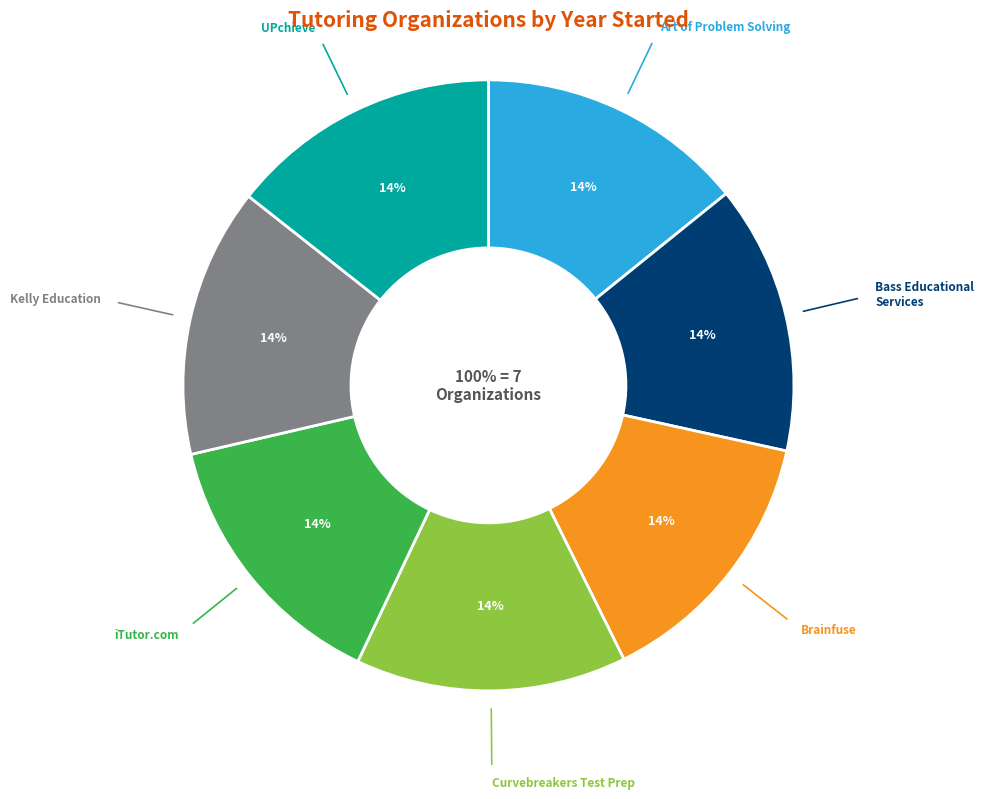

To the nearest percent, what percentage of the pie is Curvebreakers Test Prep?

14%